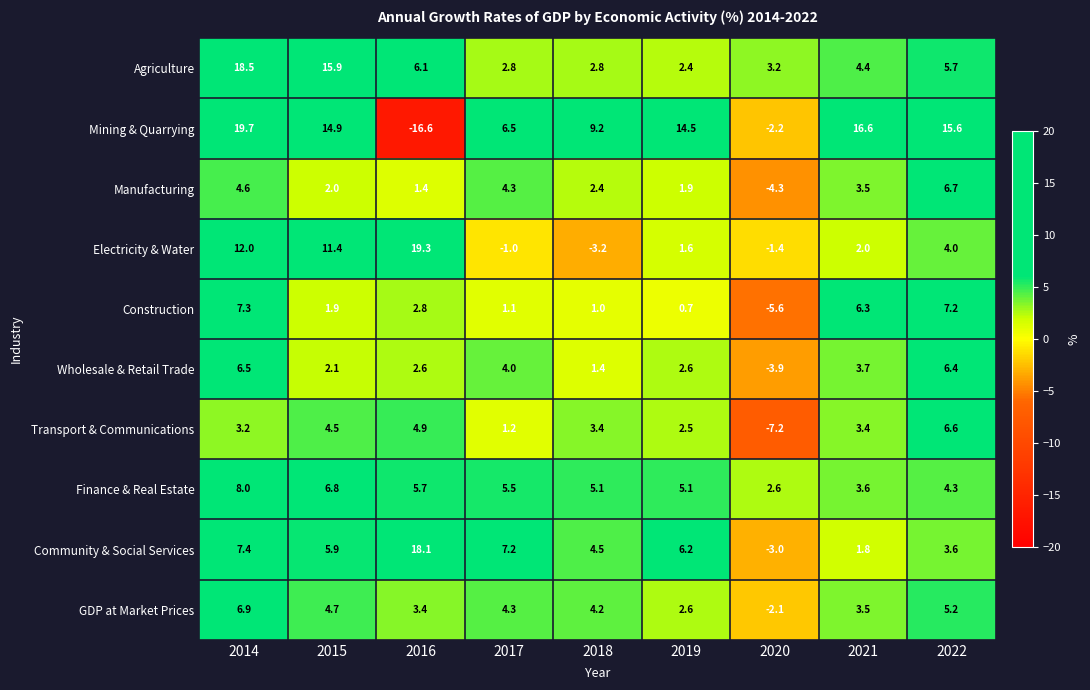

At which label is Agriculture closest to 10?

2016